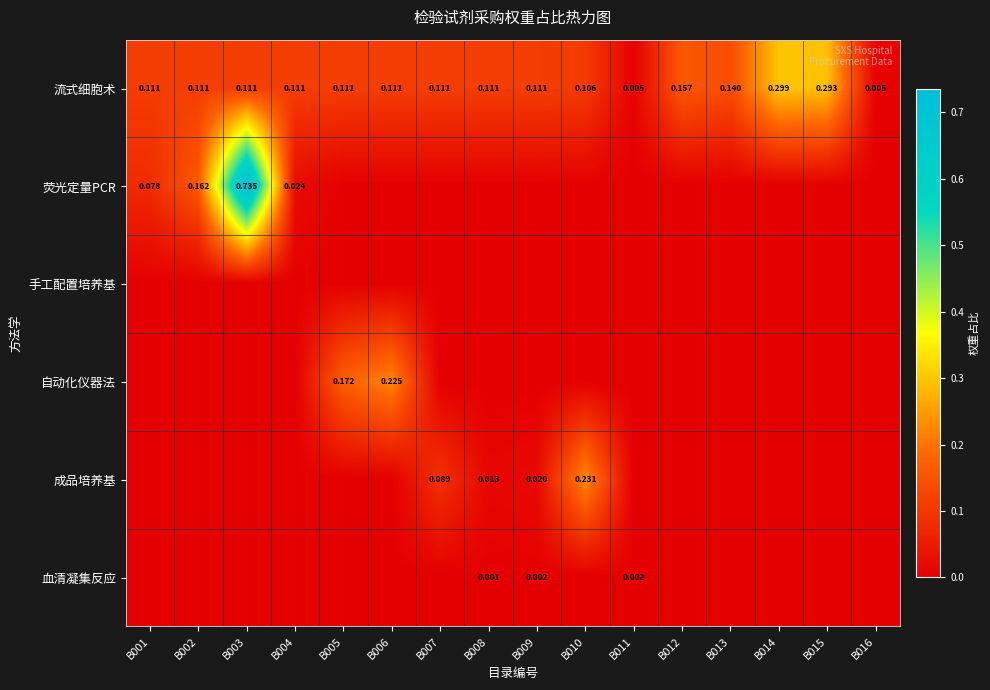

What is the difference between the highest and lowest values at B006?

0.2